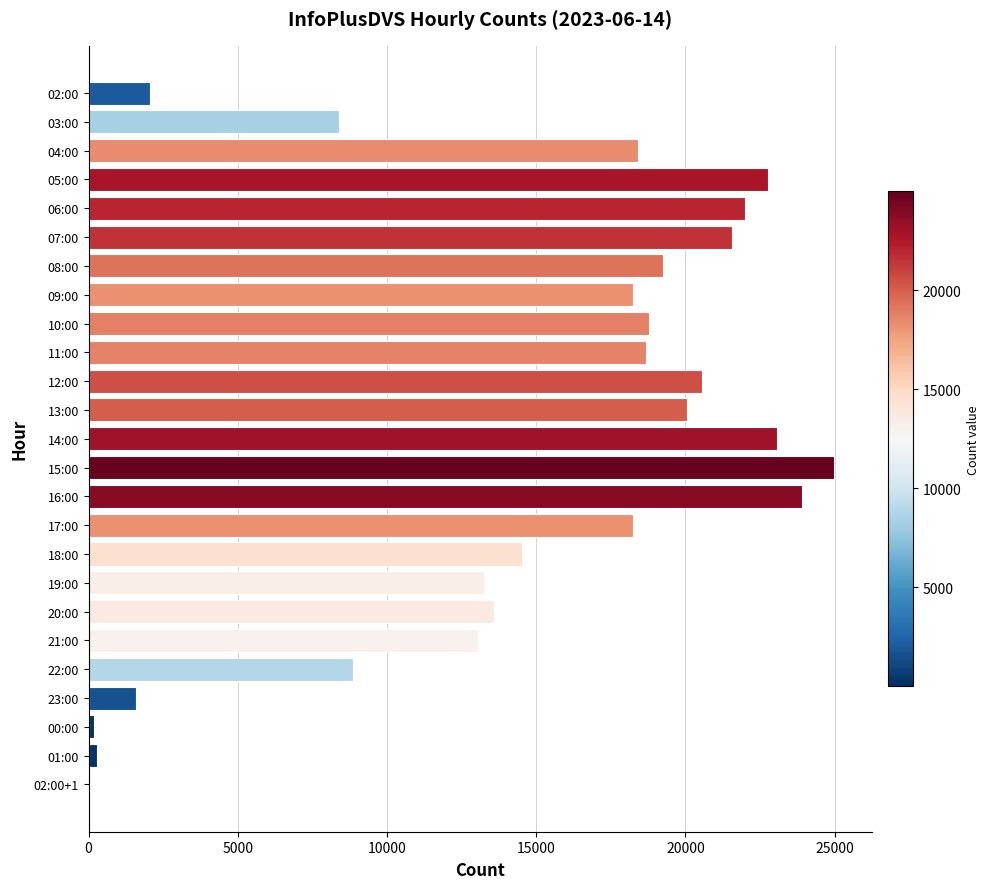

Between 20:00 and 22:00, which is larger?

20:00